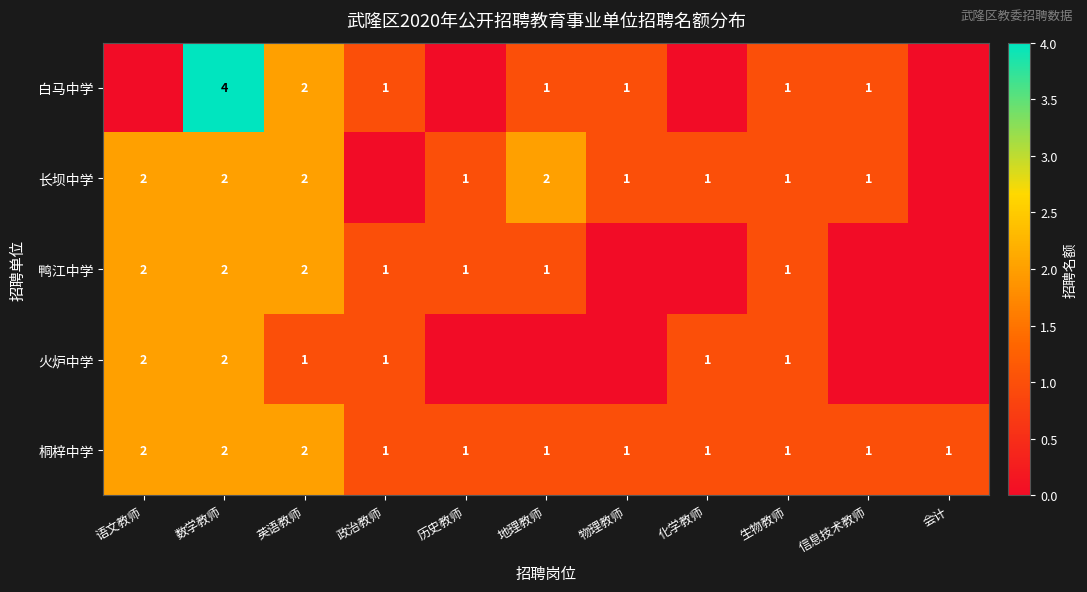

True or false: 火炉中学 has a value of 2 at 化学教师.

False